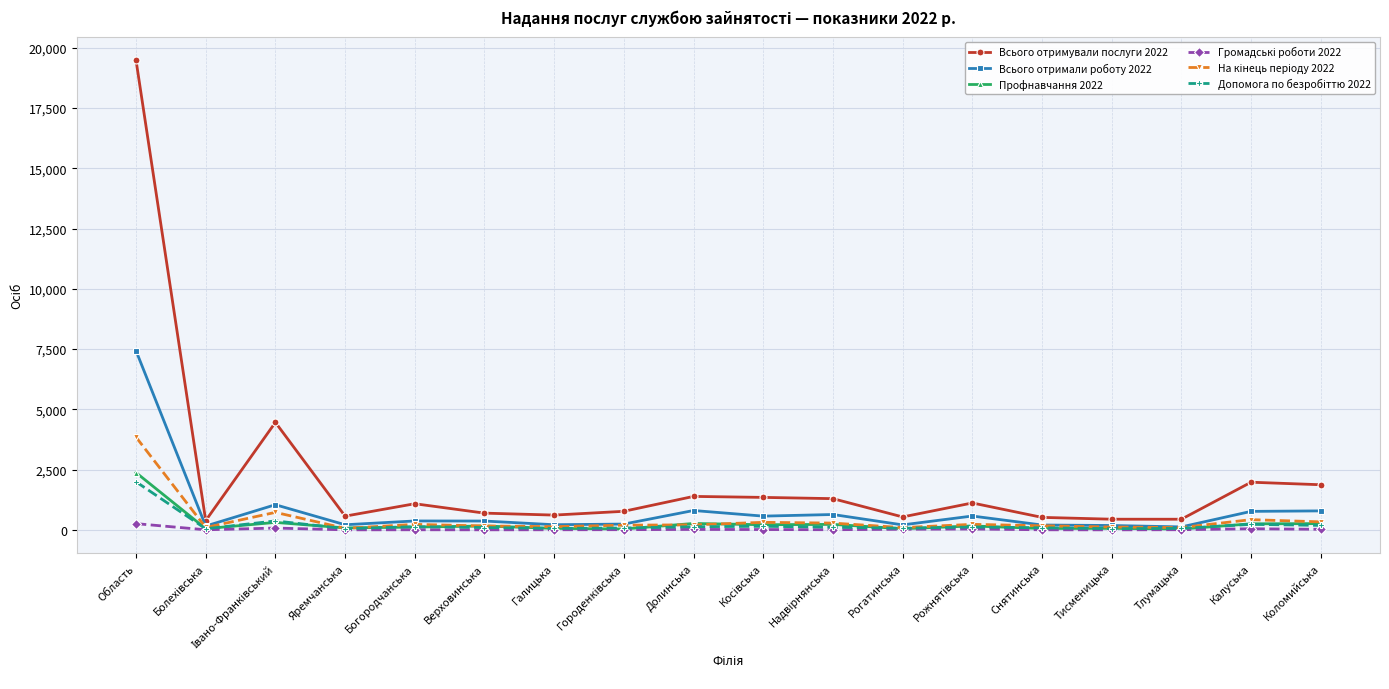

At which category is the sum across all series the highest?

Область